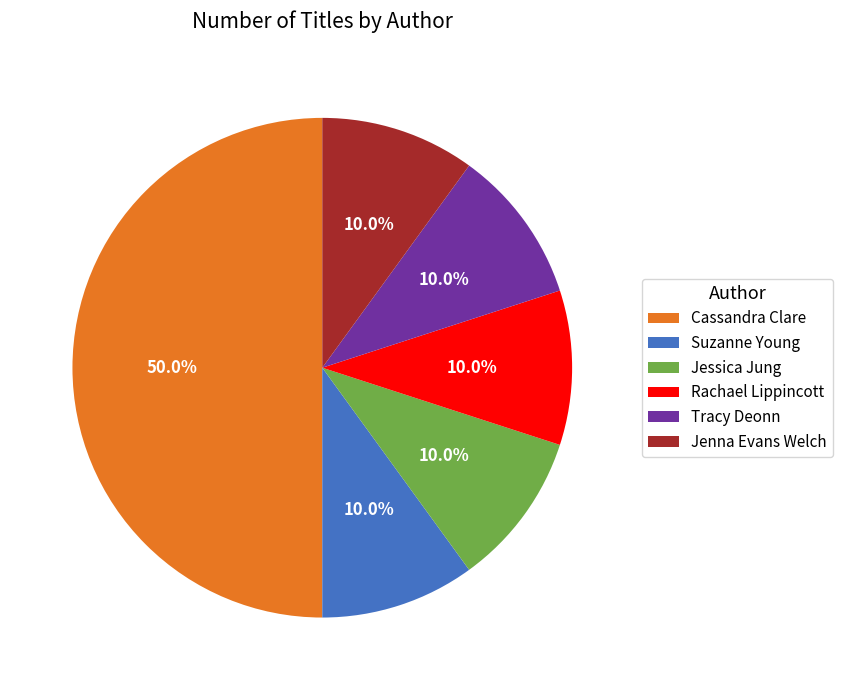

Is Jessica Jung the majority of the pie?

No